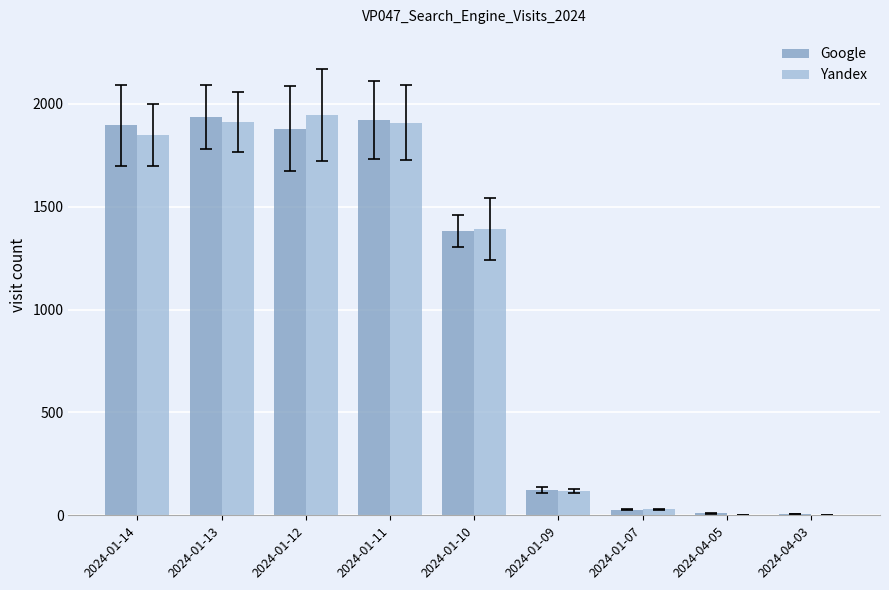

Are the bars horizontal?

No